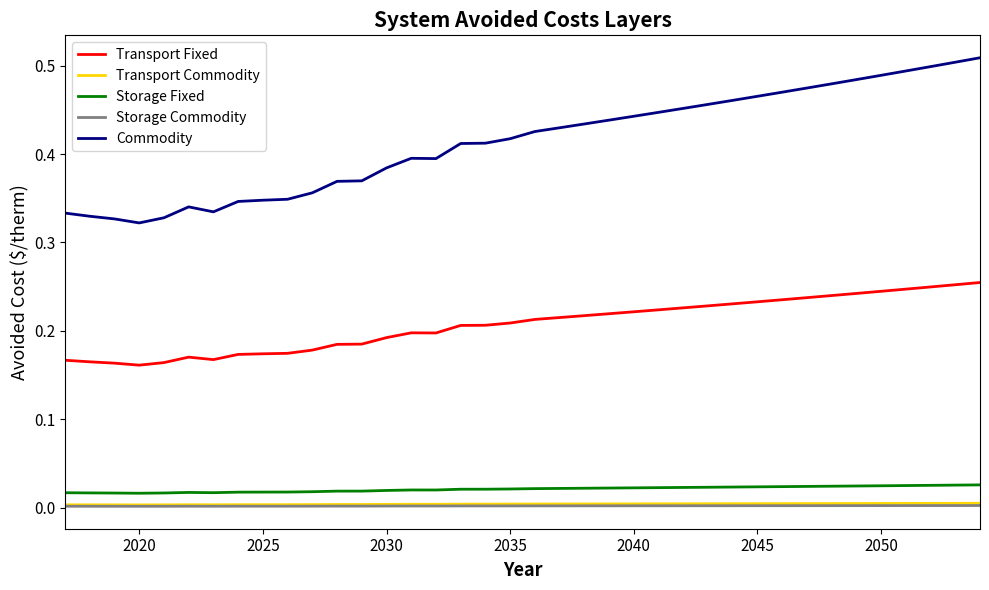

Which series has the widest spread of values?

Commodity